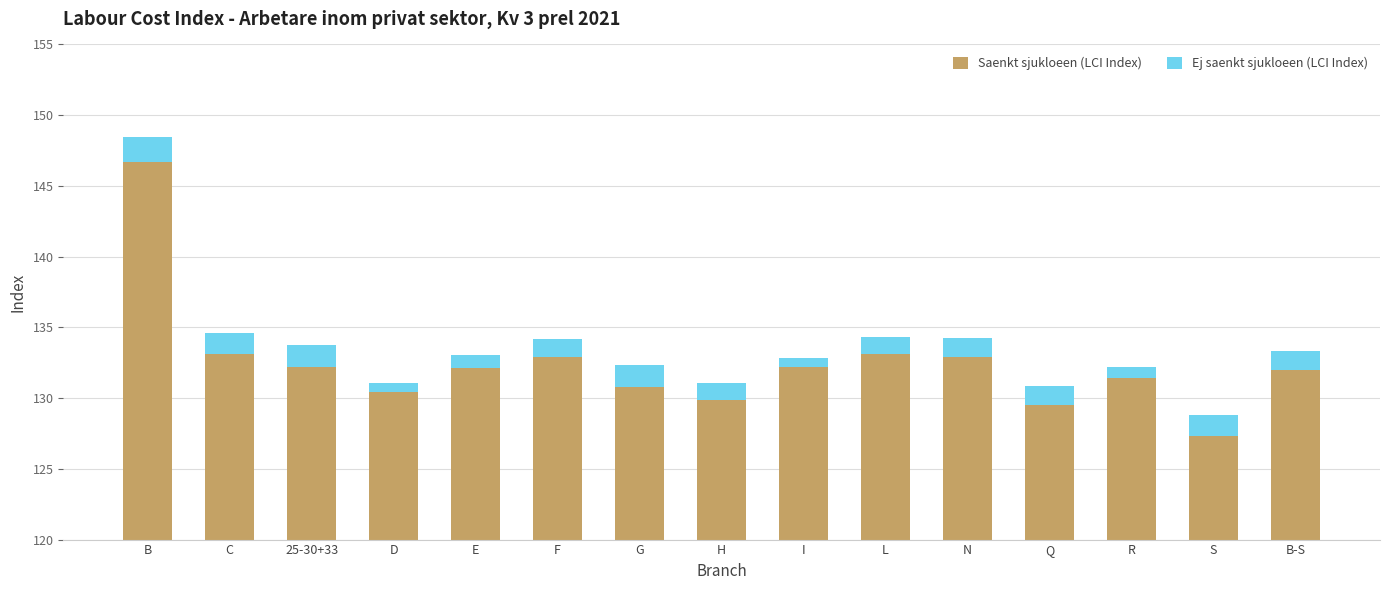

At Q, list the series in order from smallest to largest.

Ej saenkt sjukloeen (LCI Index), Saenkt sjukloeen (LCI Index)